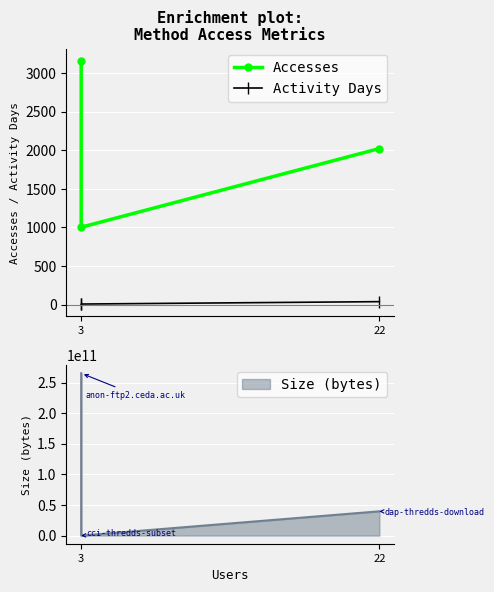

Is the value of Activity Days at 3 greater than the value of Accesses at 22?

No